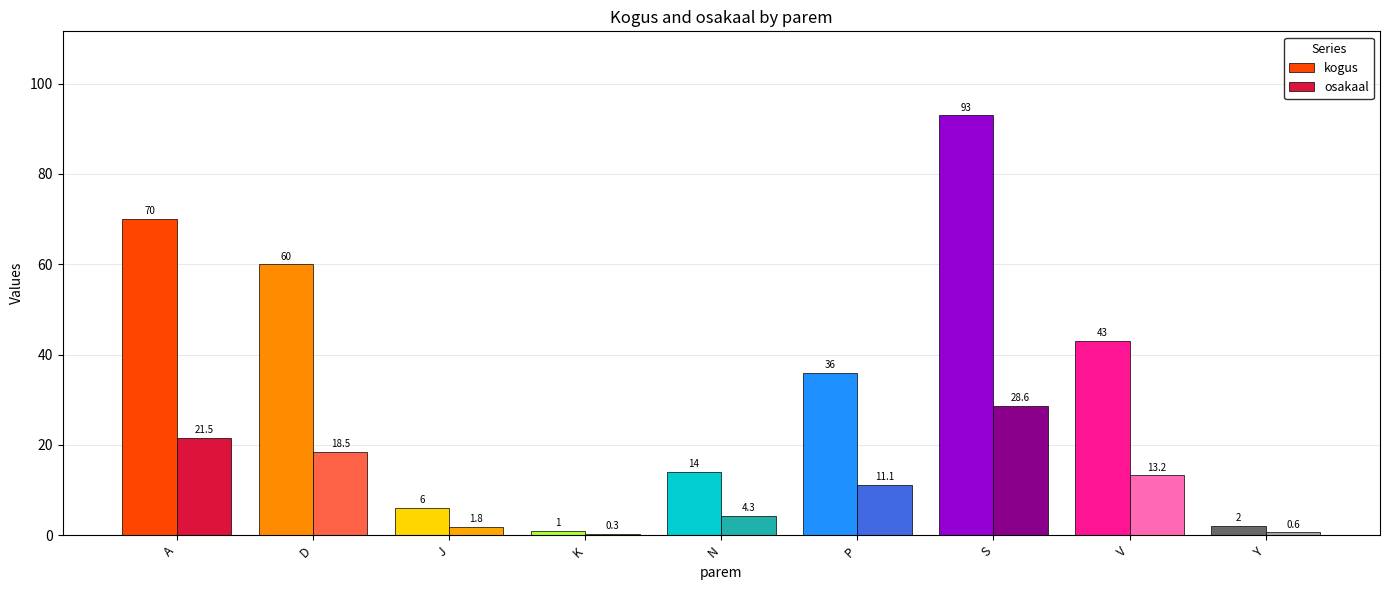

Where is osakaal nearest to the value 14?

V